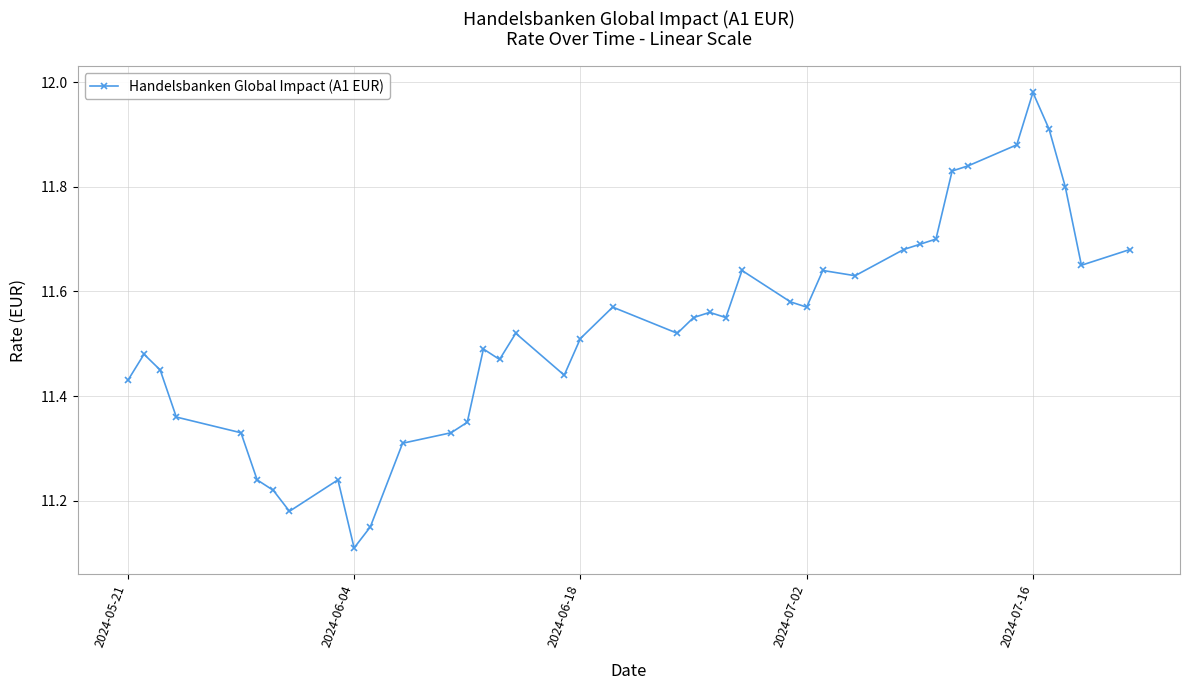

What is the difference between the maximum and second lowest values?

0.8